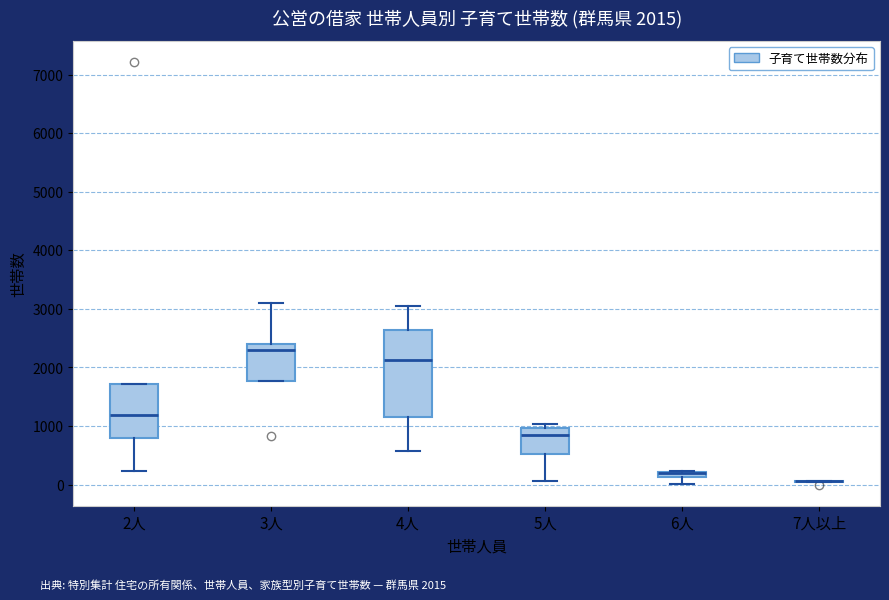

Which box is the tallest, from its lower edge to its upper edge?

4人